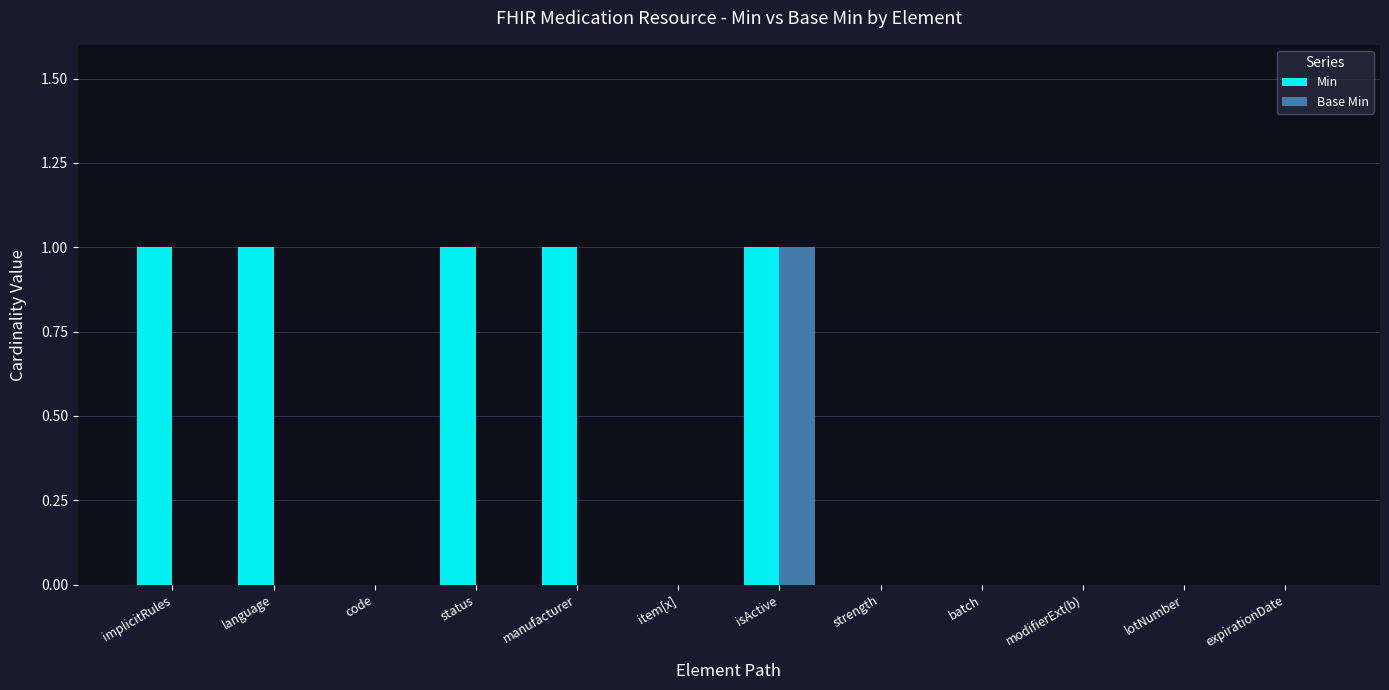

Reading right to left, transcribe all the data shown in this chart.

Min: 0	0	0	0	0	1	0	1	1	0	1	1
Base Min: 0	0	0	0	0	1	0	0	0	0	0	0